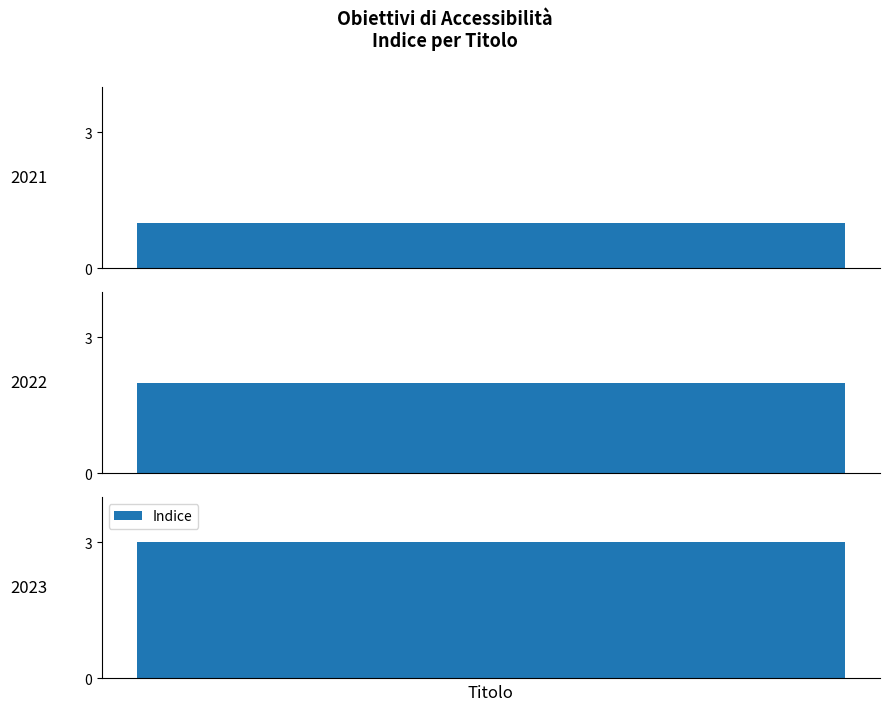

How many data points are less than 2?

1